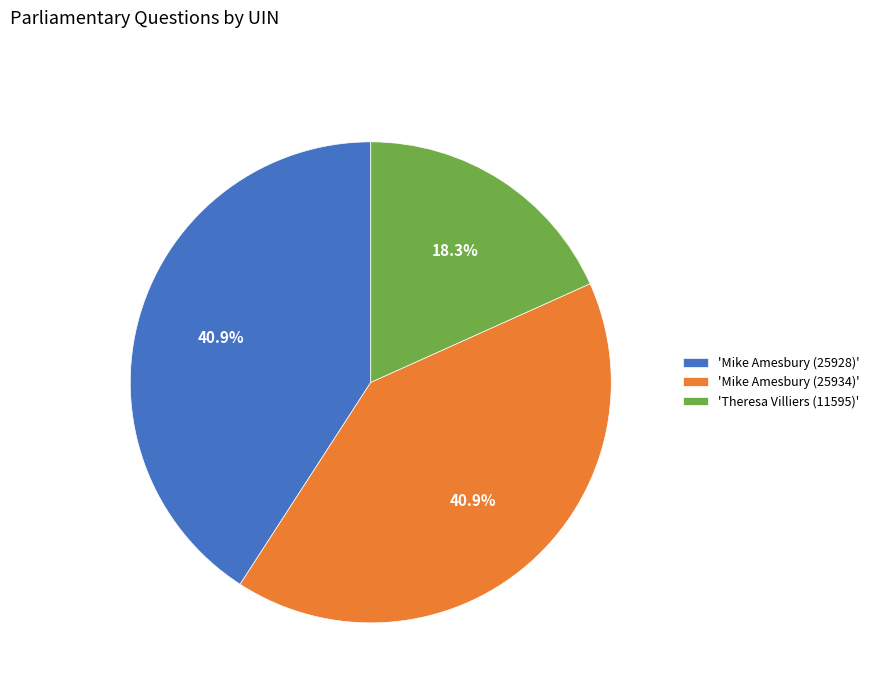

What is the smallest slice in the pie chart?

'Theresa Villiers (11595)'